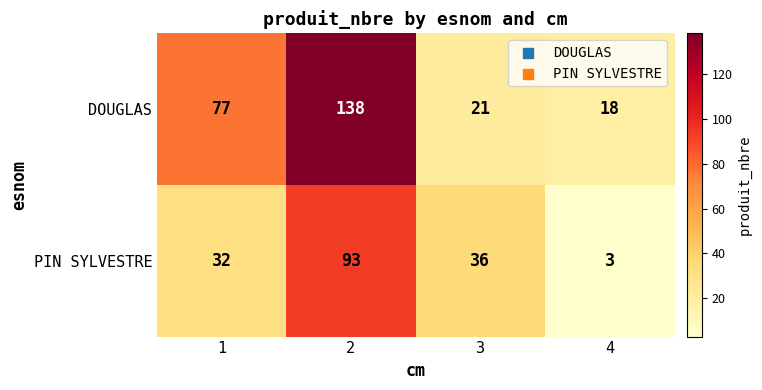

Count the number of categories in the chart.

4